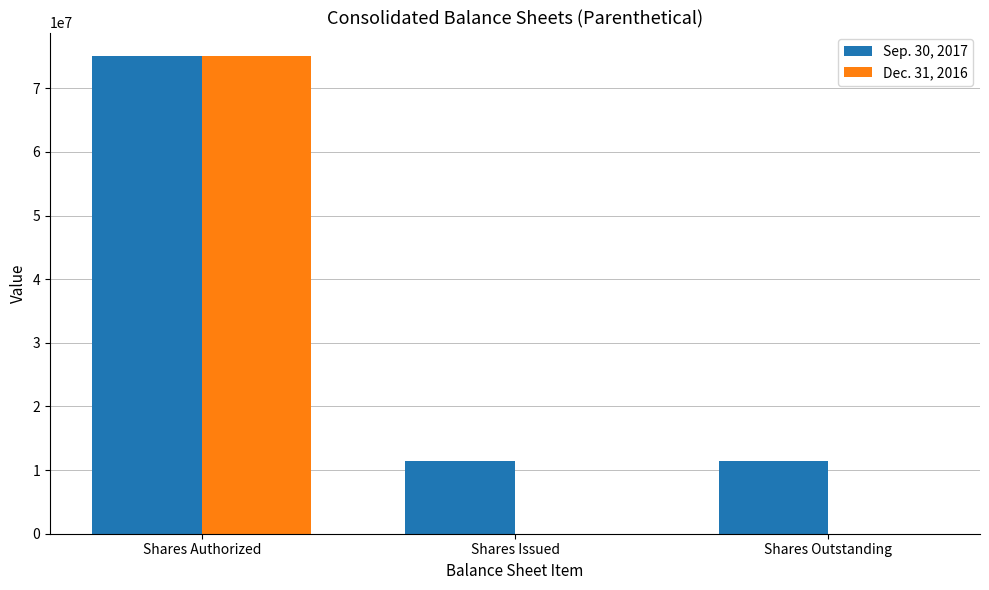

At which category is the sum across all series the highest?

Shares Authorized